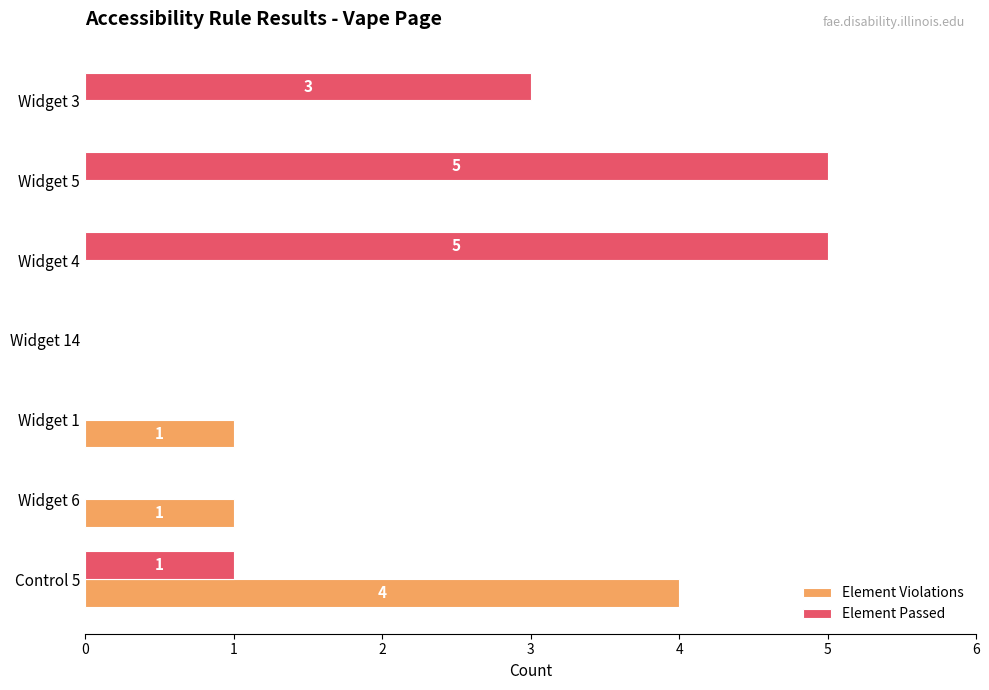

Count the Element Violations values in the range 0 to 1.

6